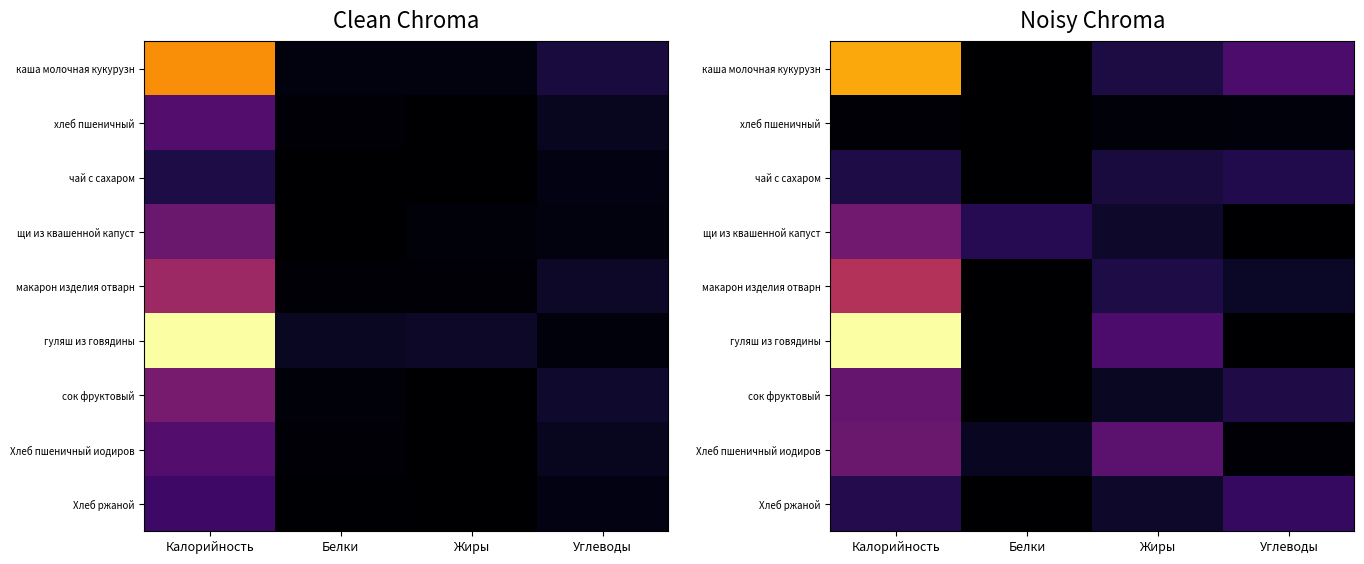

Rank the series by their maximum value, from lowest to highest.

хлеб пшеничный, чай с сахаром, Хлеб ржаной, сок фруктовый, Хлеб пшеничный иодиров, щи из квашенной капуст, макарон изделия отварн, каша молочная кукурузн, гуляш из говядины